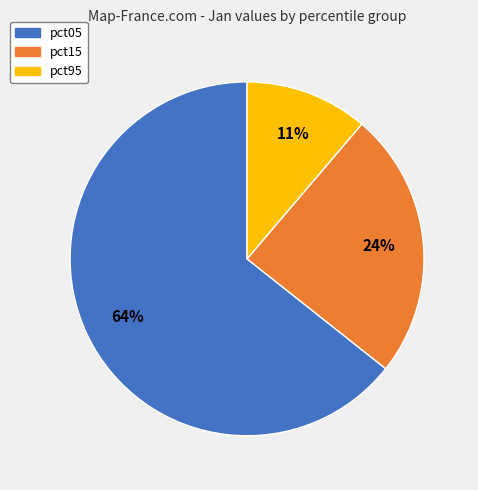

Which has a higher value, pct95 or pct05?

pct05